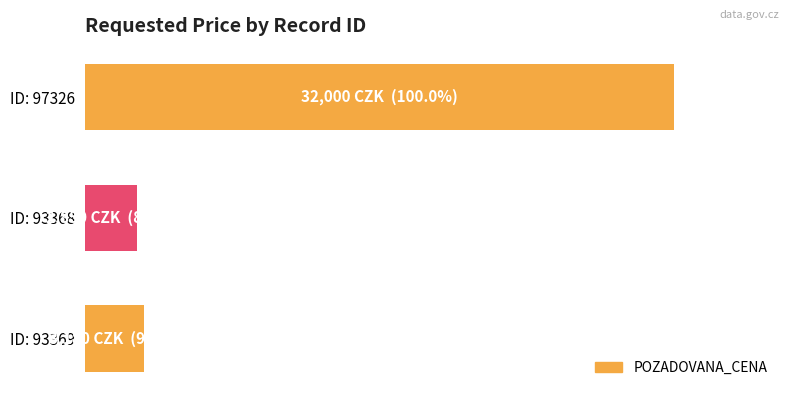

Are the bars horizontal?

Yes